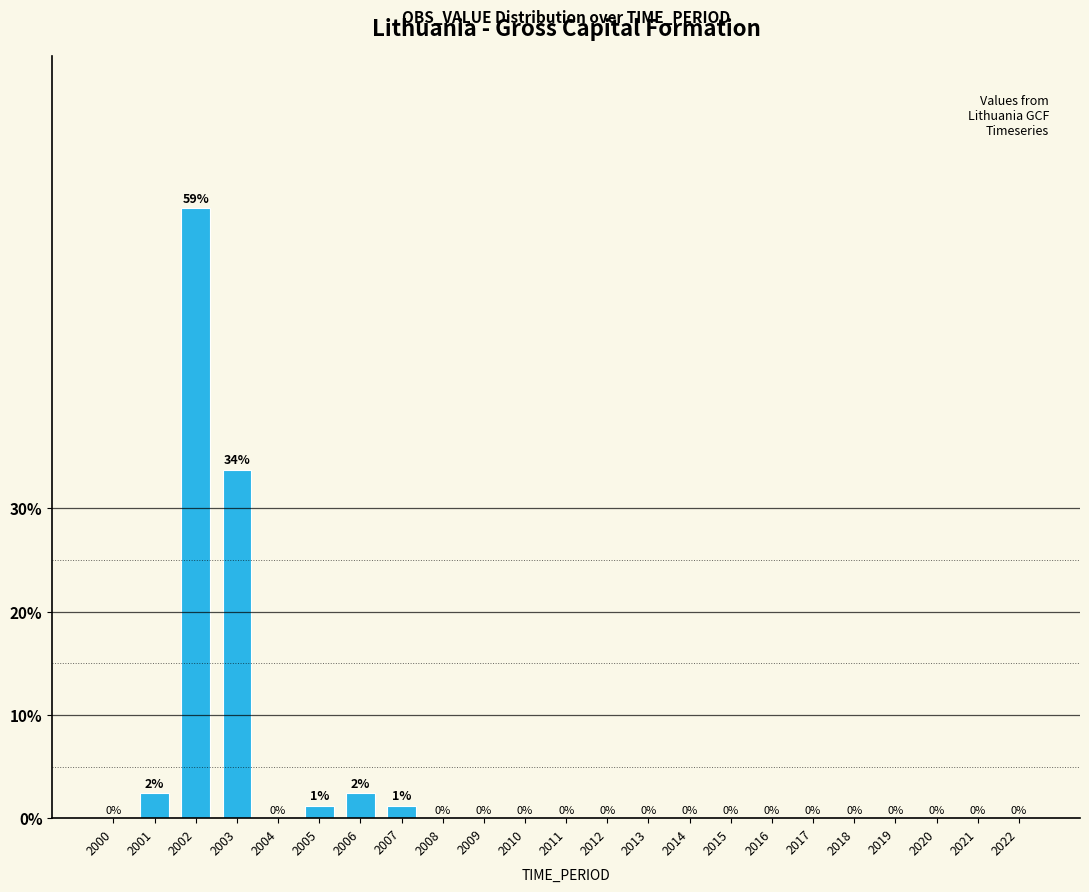

The chart shows a value of 0.0 at 2008. True or false?

True